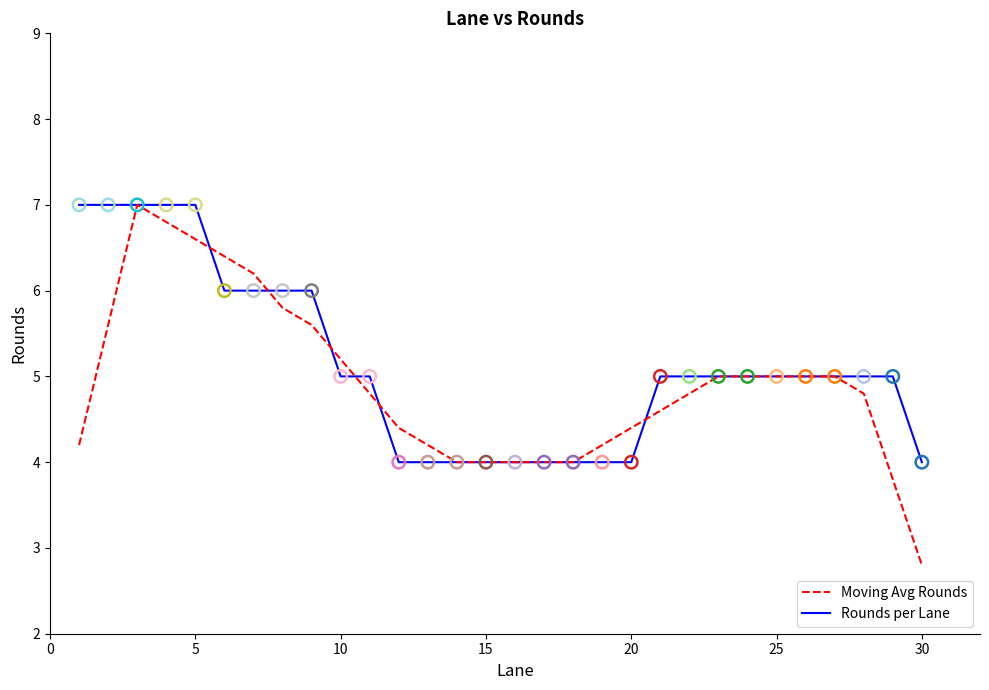

What is the minimum value shown in the chart?

2.8